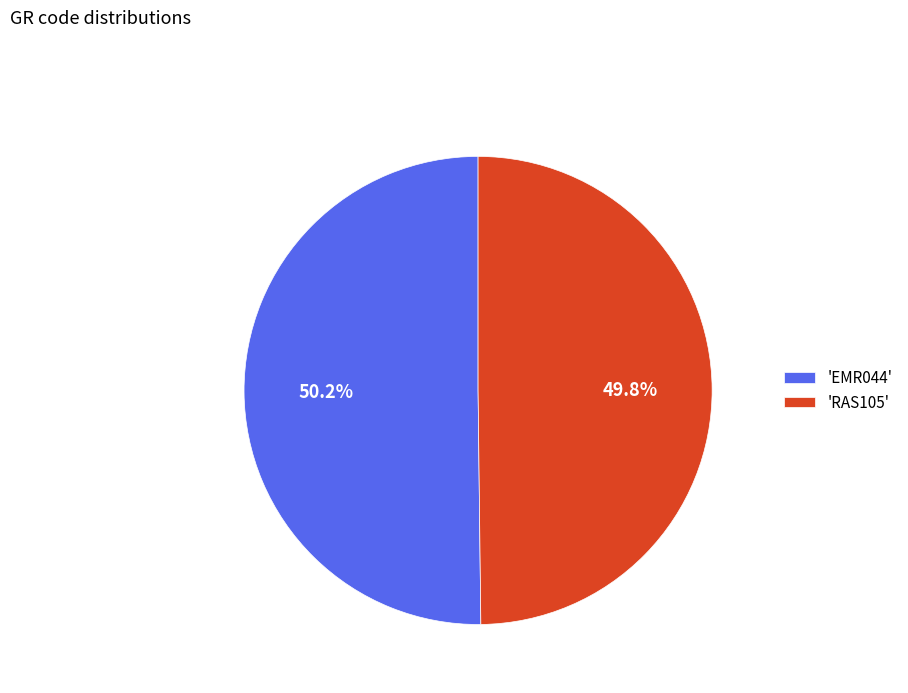

What is the total percentage of 'RAS105' and 'EMR044'?

100.0%